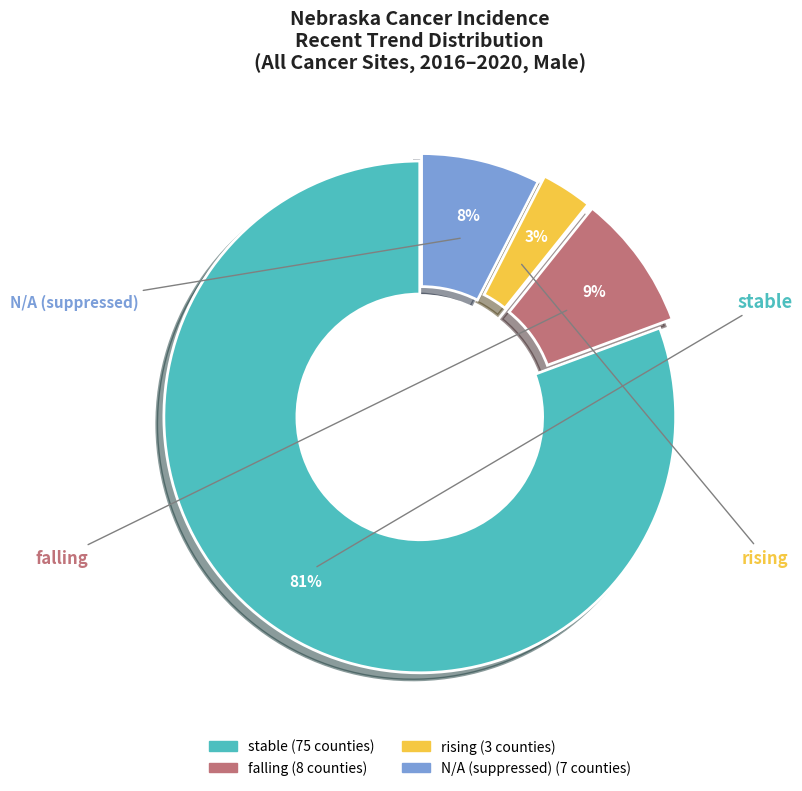

How many slices are in this pie chart?

4